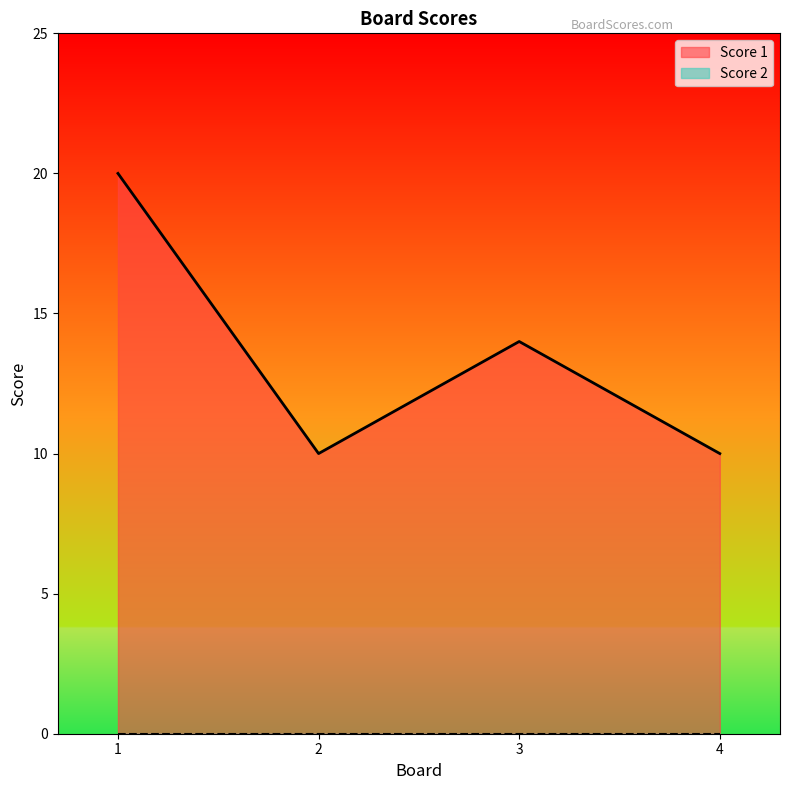

How many points are lower than both their immediate neighbors (excluding endpoints)?

1